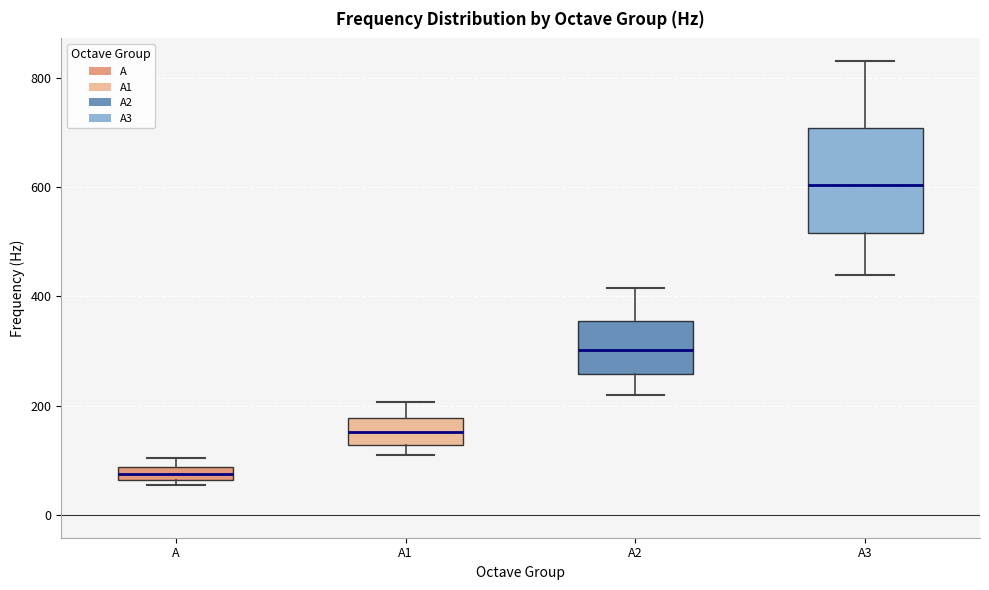

Which box has the highest median line?

A3